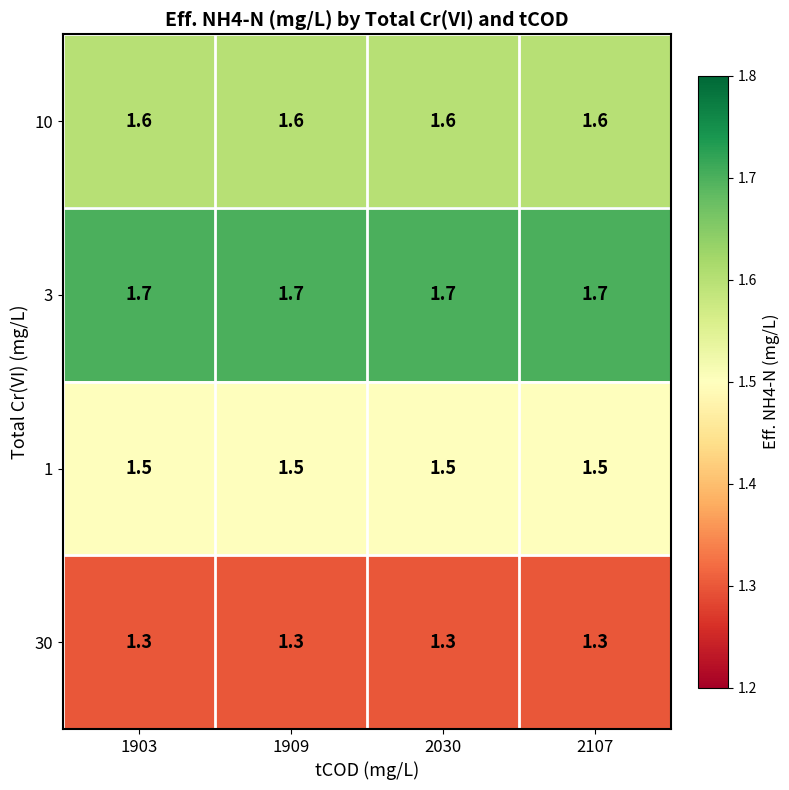

At 1909, list the series in order from largest to smallest.

3, 10, 1, 30